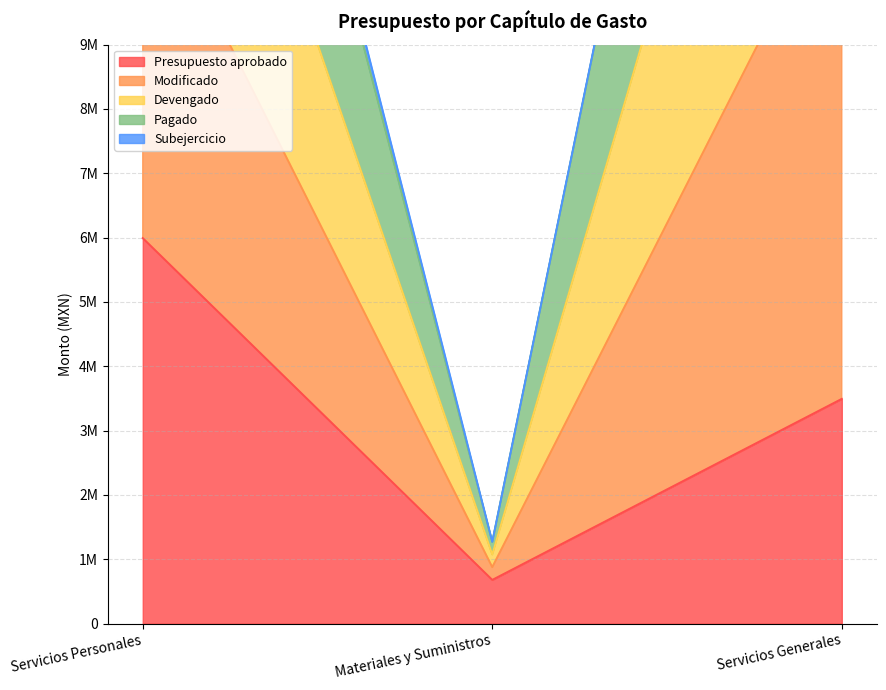

At which label is Devengado closest to 14479650?

Servicios Personales